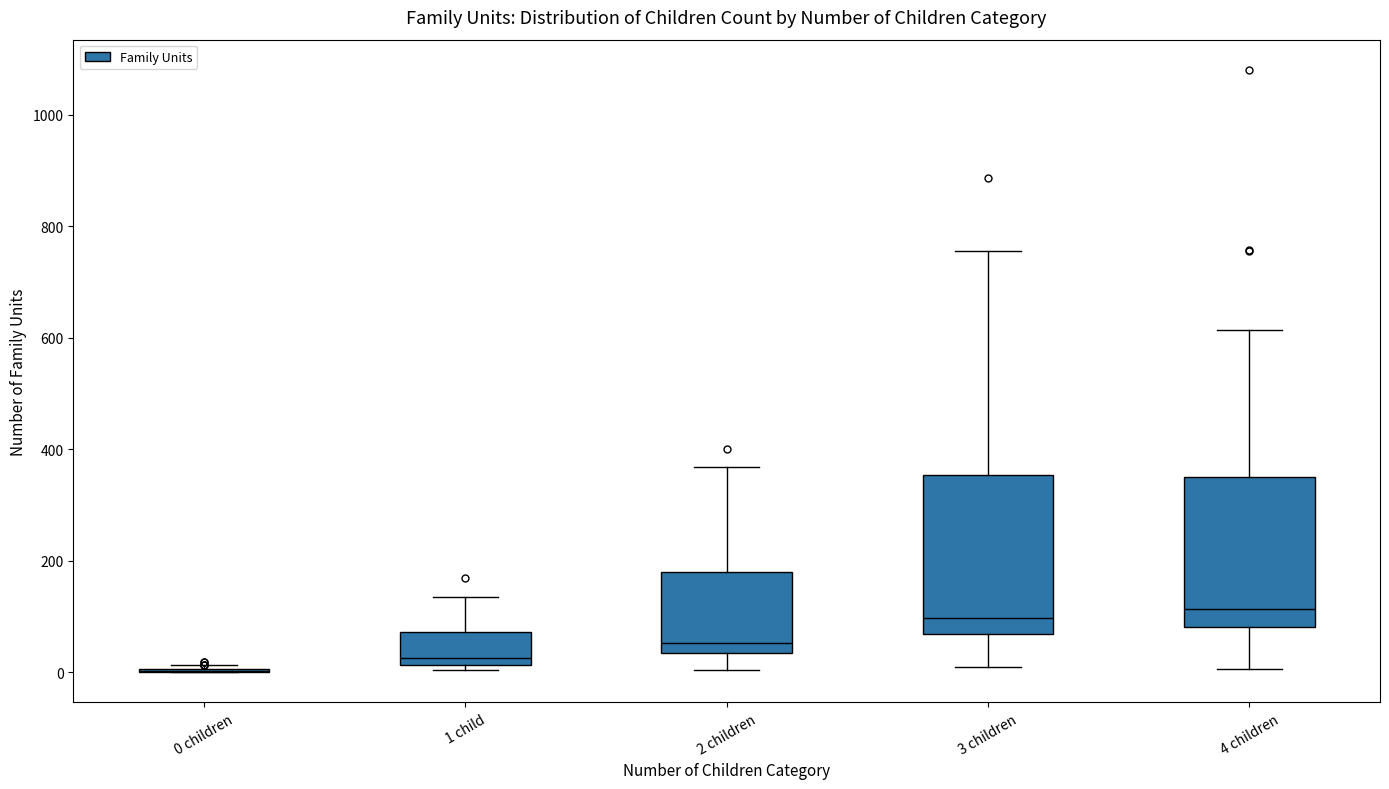

Reading left to right, transcribe this box plot: for each box, give where its median line is, the range the box spans, and where its two whiskers end, as read against the y-axis. The values are not printed on the chart, so give them approximately, as read against the axis.

0 children: box collapsed to a line at 0, whiskers 0 to 20
1 child: median 20 (just above the box's lower edge), box 20 to 80, whiskers 0 to 140
2 children: median 60, box 40 to 180, whiskers 0 to 360
3 children: median 100, box 60 to 360, whiskers 0 to 760
4 children: median 120, box 80 to 360, whiskers 0 to 620